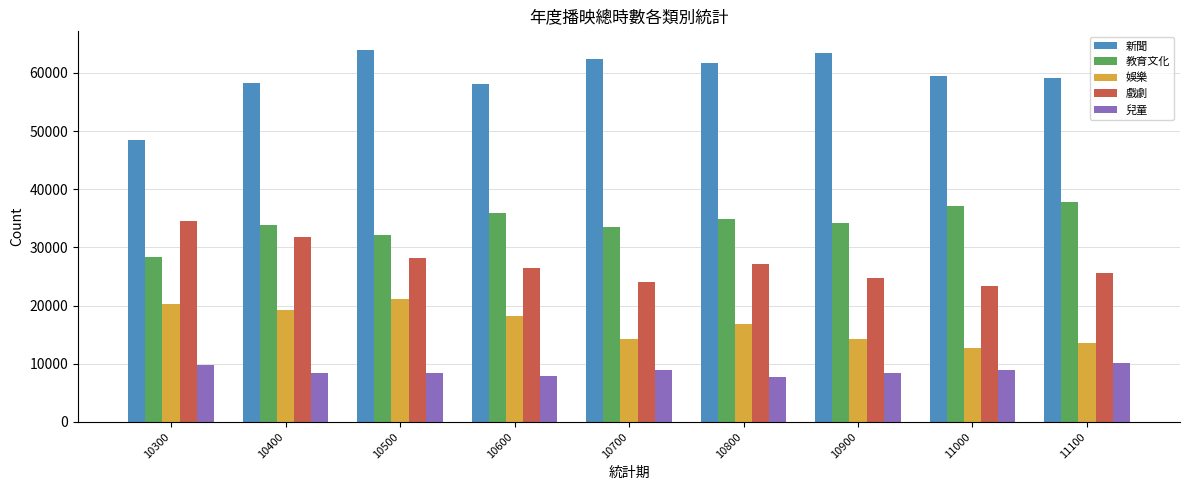

What is the value of the 戲劇 bar at the 1st from the left?

34489